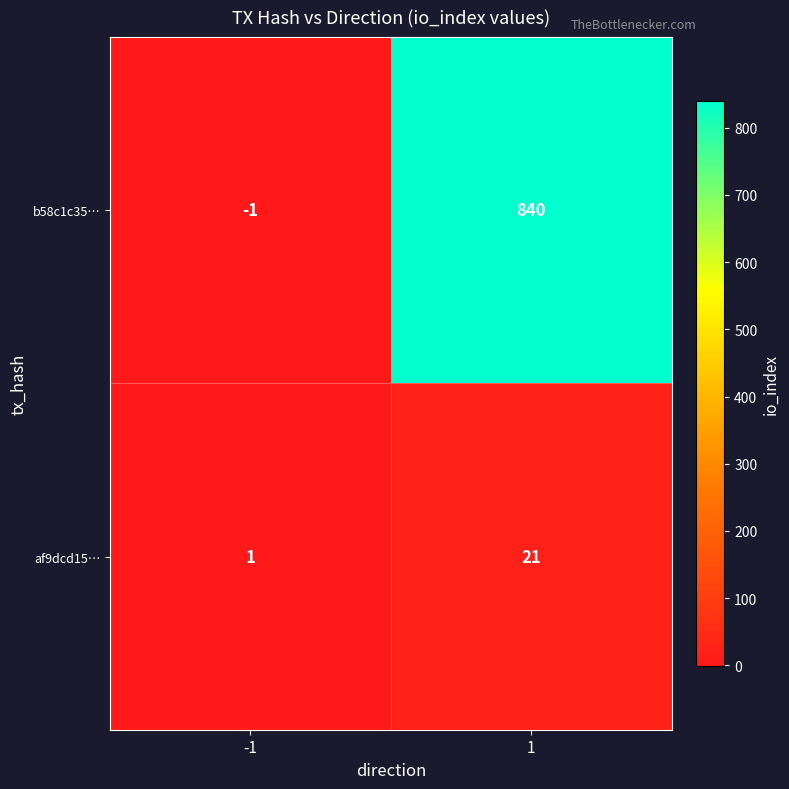

At which category is the sum across all series the highest?

1